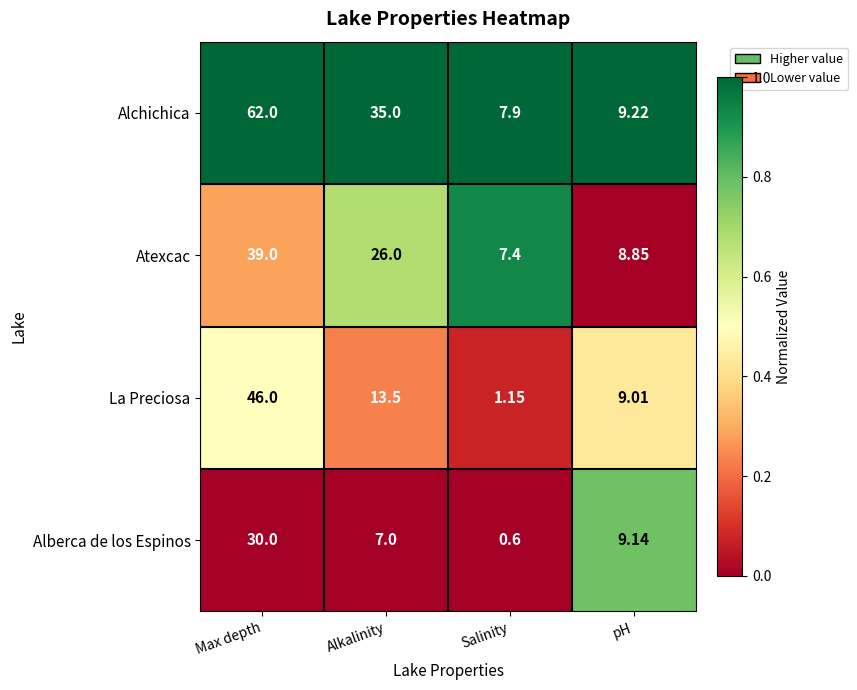

Where does the Alchichica series first go above 35?

Max depth